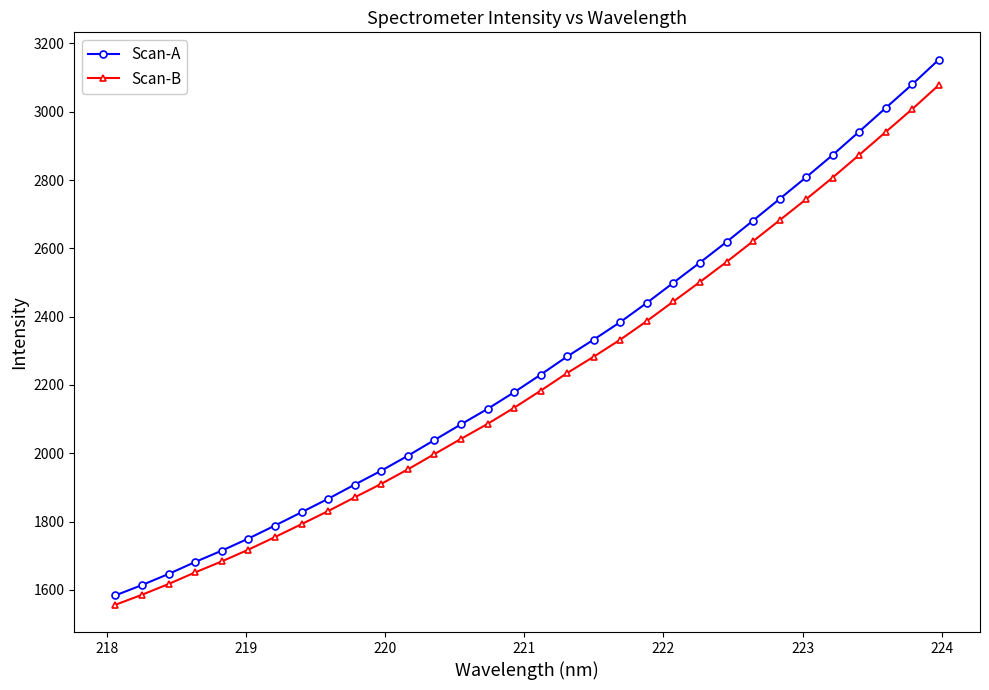

True or false: Scan-A has more than 2 interior local peaks.

False